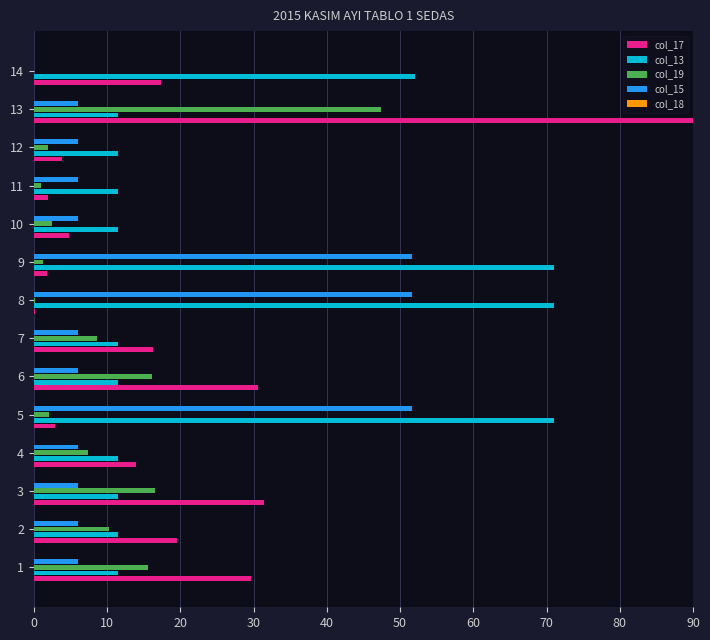

What is the greatest value displayed?

90.0